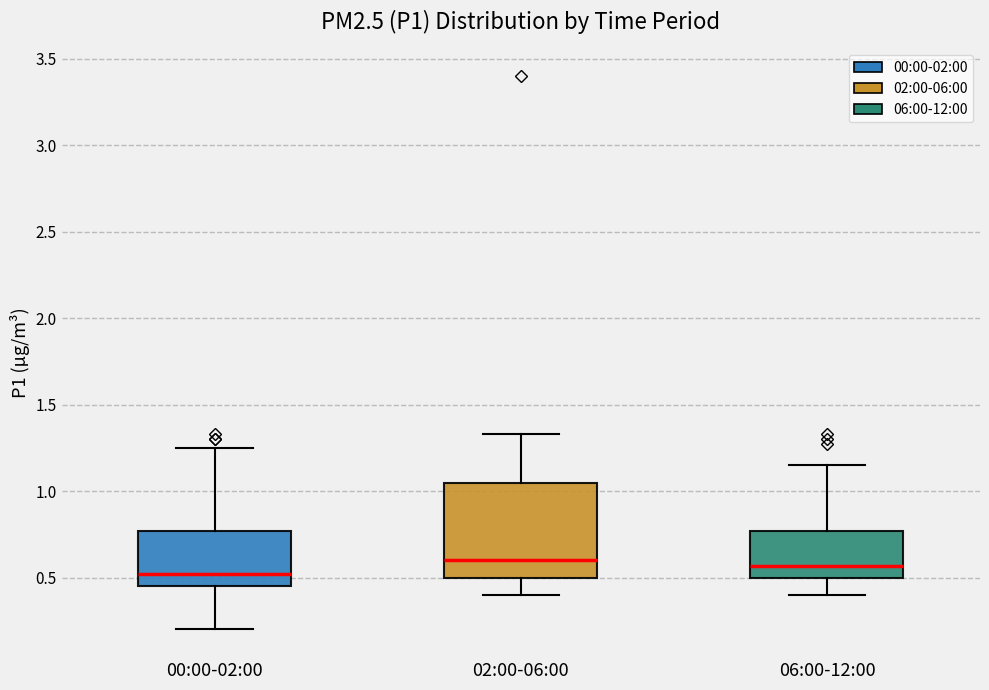

Where does the lower whisker of the box for 00:00-02:00 end on the y-axis? The values are not printed on the chart, so give them approximately, as read against the axis.

0.20